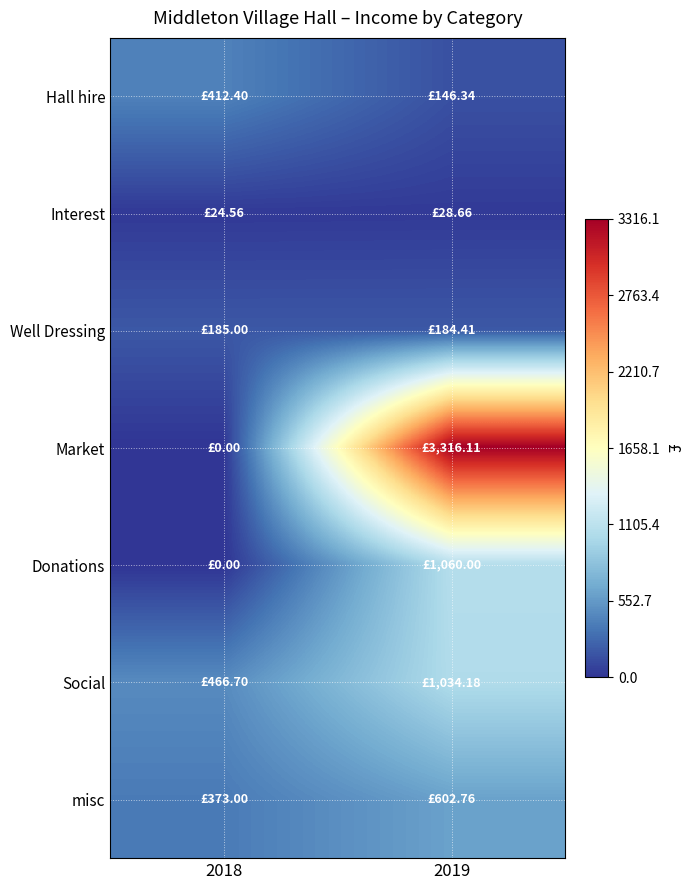

Which series has the largest range (max minus min)?

Market